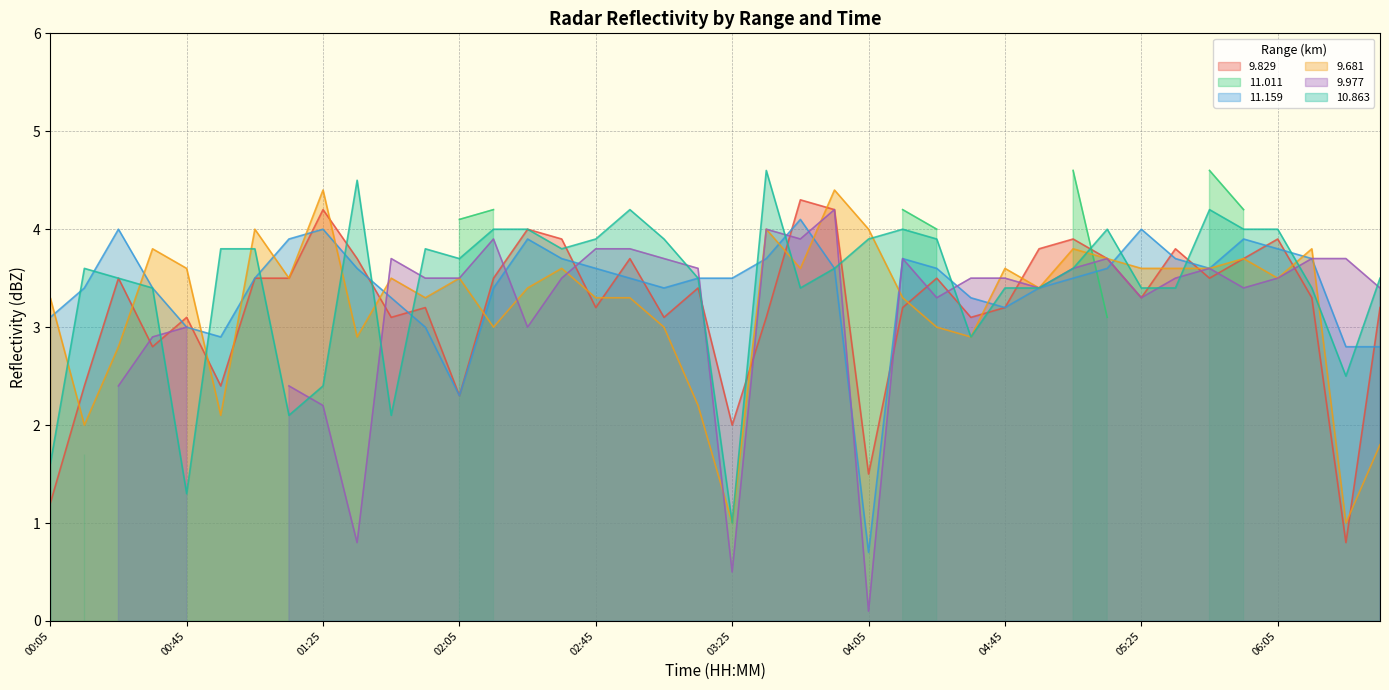

Which series ends up on top after the final intersection of 9.681 and 11.159?

11.159